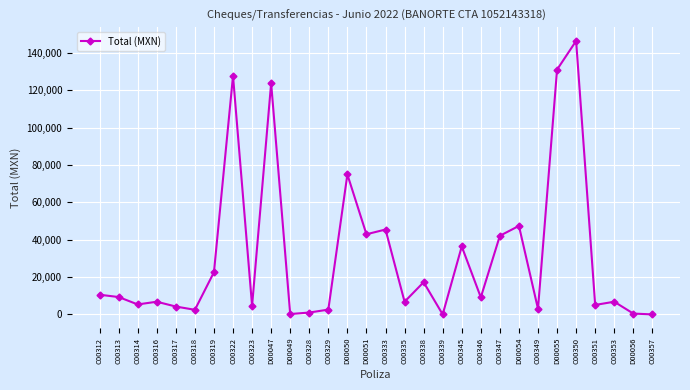

What is the difference between the values at C00322 and C00338?

110449.0